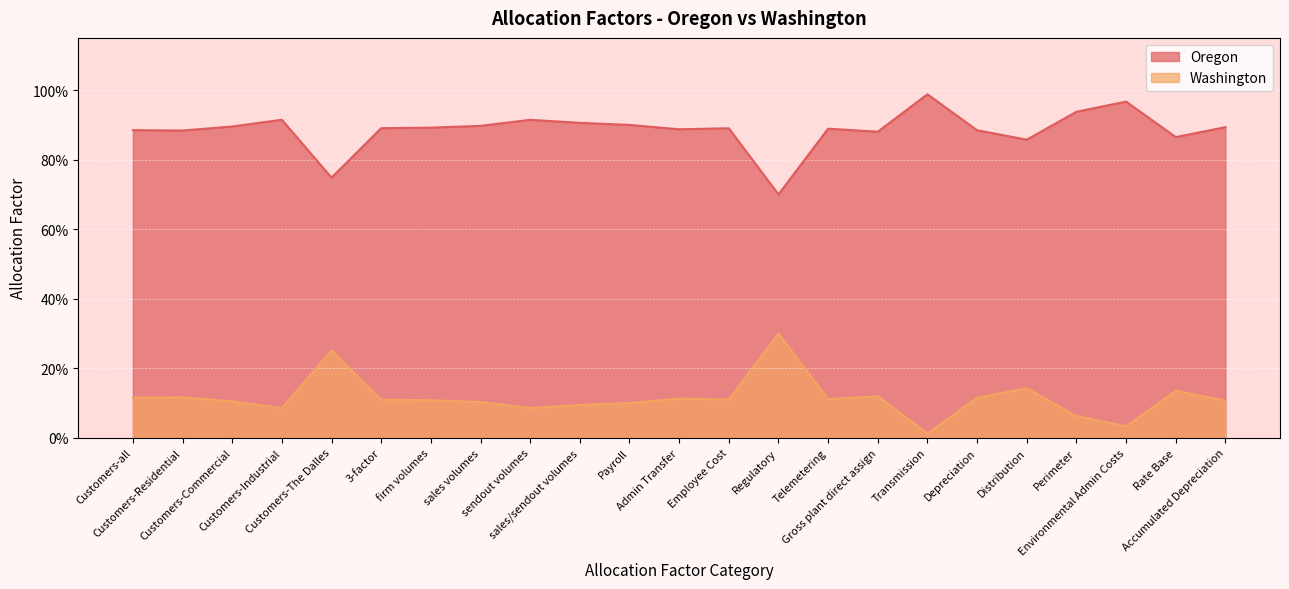

Reading right to left, list all the values displayed in this chart.

Oregon: 0.9	0.9	1.0	0.9	0.9	0.9	1.0	0.9	0.9	0.7	0.9	0.9	0.9	0.9	0.9	0.9	0.9	0.9	0.7	0.9	0.9	0.9	0.9
Washington: 0.1	0.1	0.0	0.1	0.1	0.1	0.0	0.1	0.1	0.3	0.1	0.1	0.1	0.1	0.1	0.1	0.1	0.1	0.3	0.1	0.1	0.1	0.1